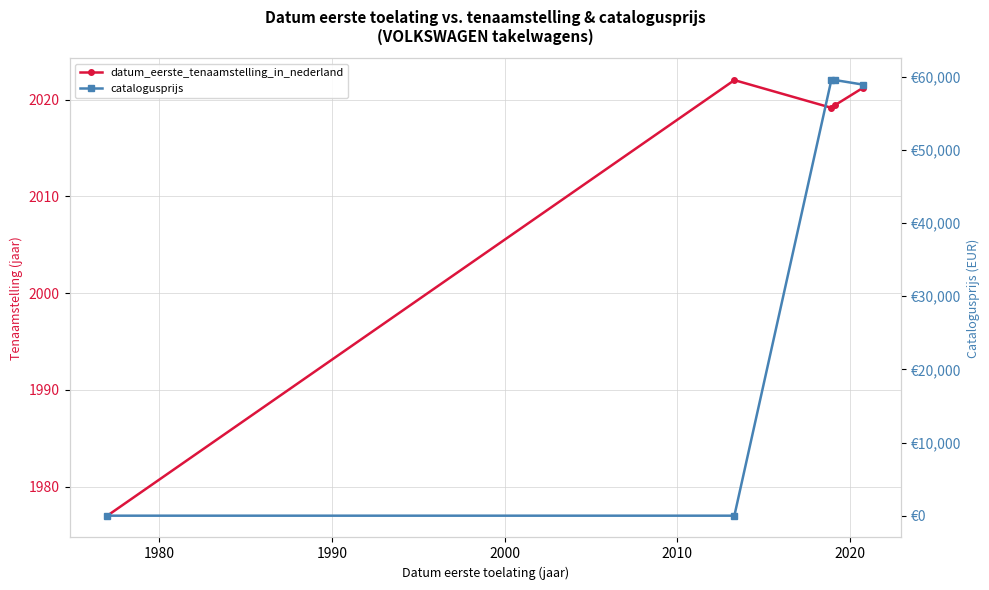

What are all the series names shown in the legend?

datum_eerste_tenaamstelling_in_nederland, catalogusprijs